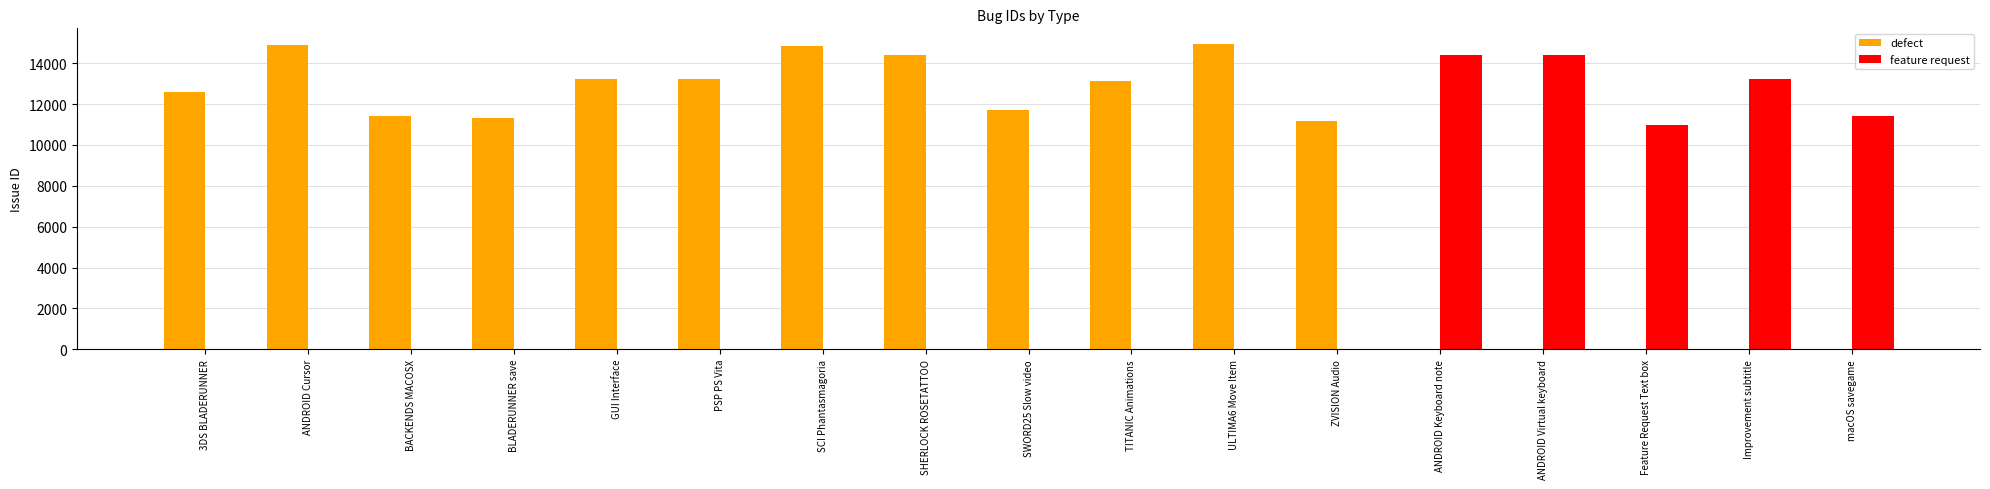

What is the sum of all feature request values?

64492